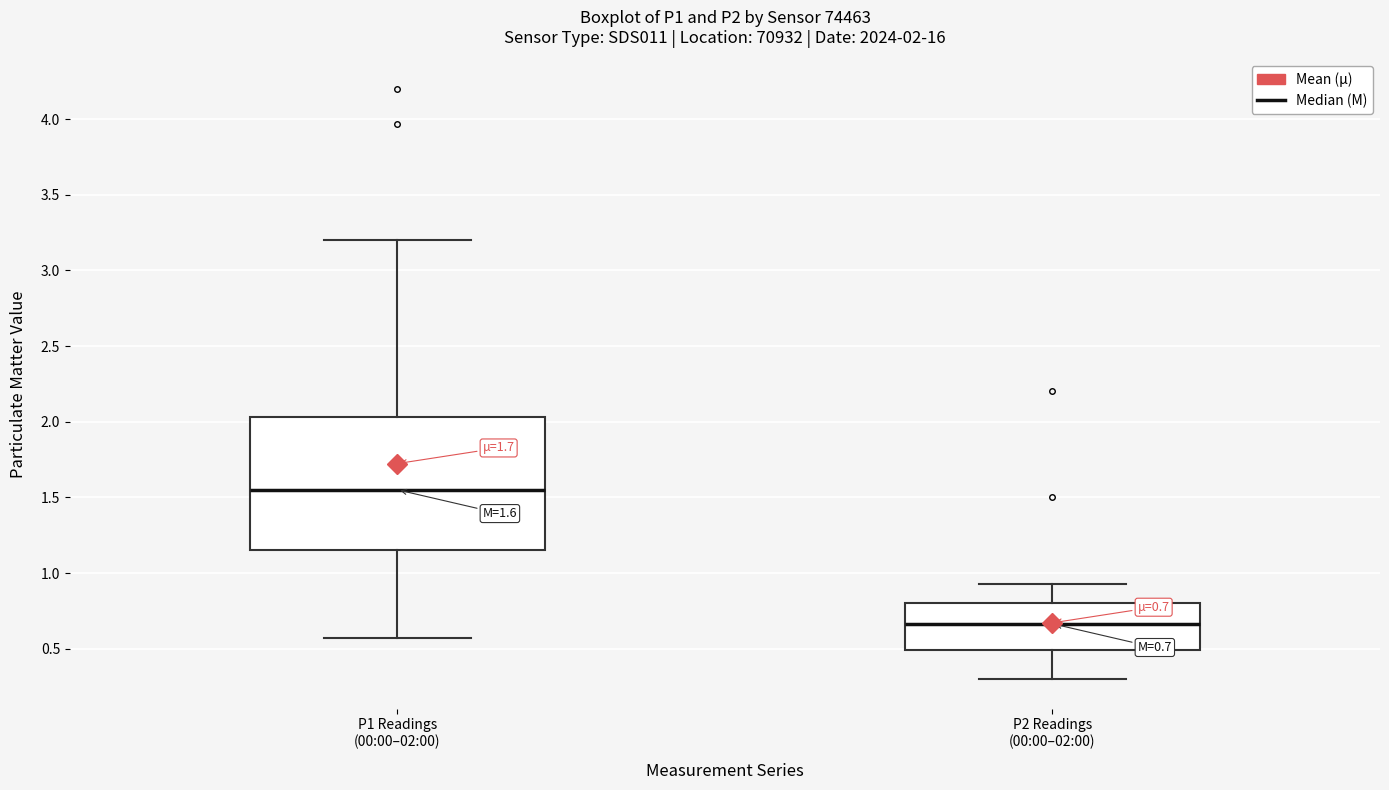

Which box's median line is the highest?

P1 Readings (00:00–02:00)